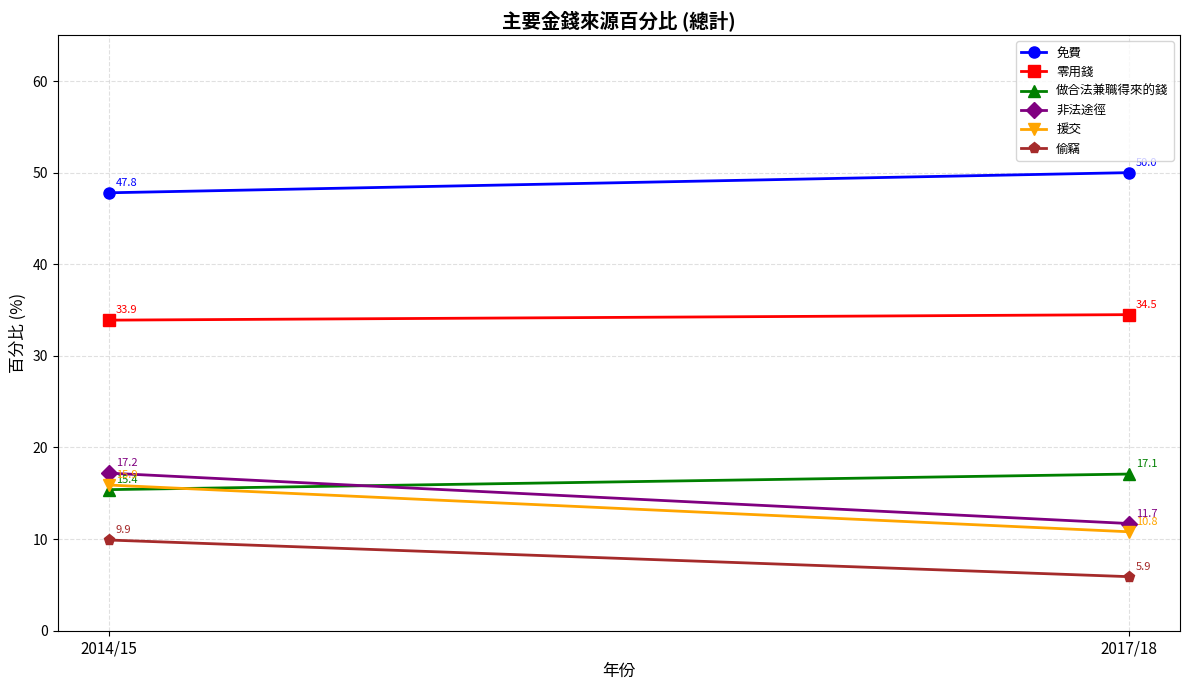

Rank the series at 2017/18 from lowest to highest value.

偷竊, 援交, 非法途徑, 做合法兼職得來的錢, 零用錢, 免費